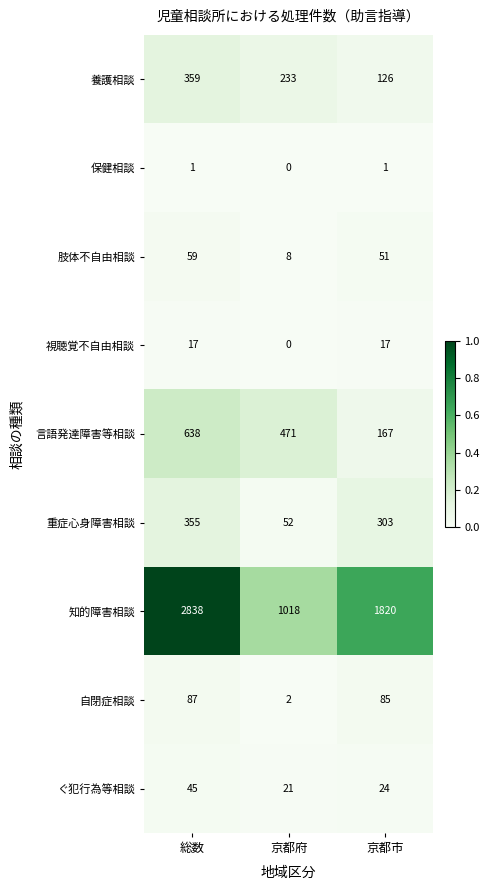

Which series has the largest total across all categories?

知的障害相談